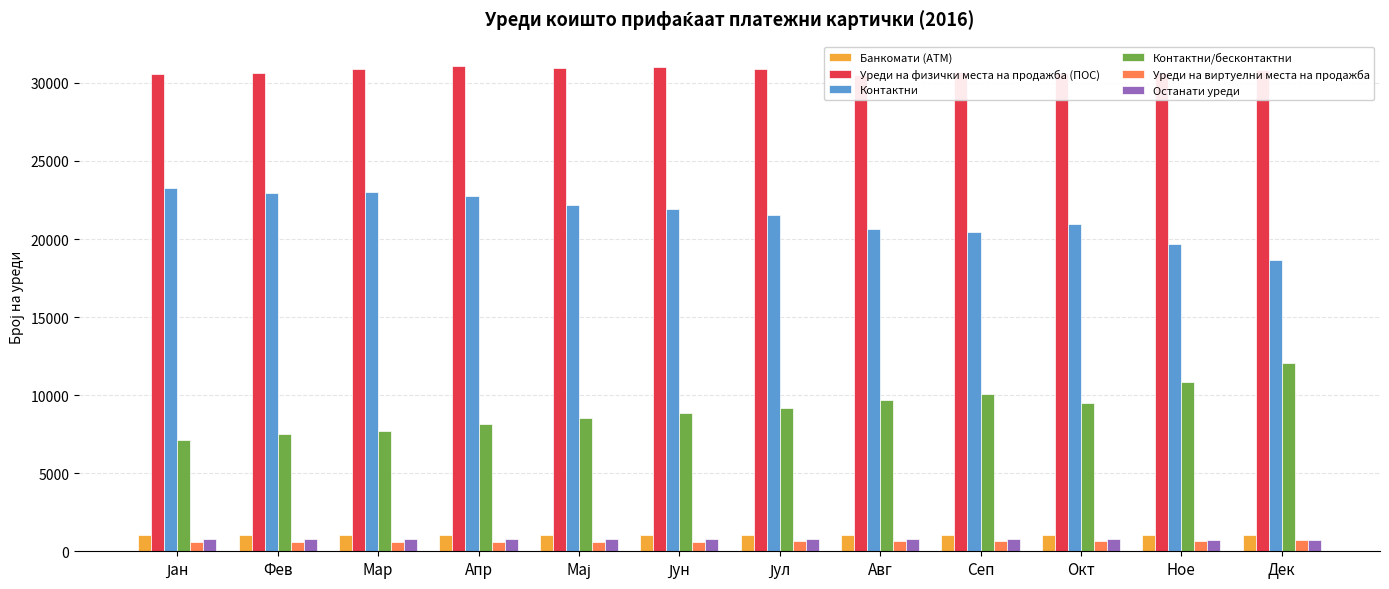

Between Окт and Дек, which series saw the biggest shift?

Контактни/бесконтактни